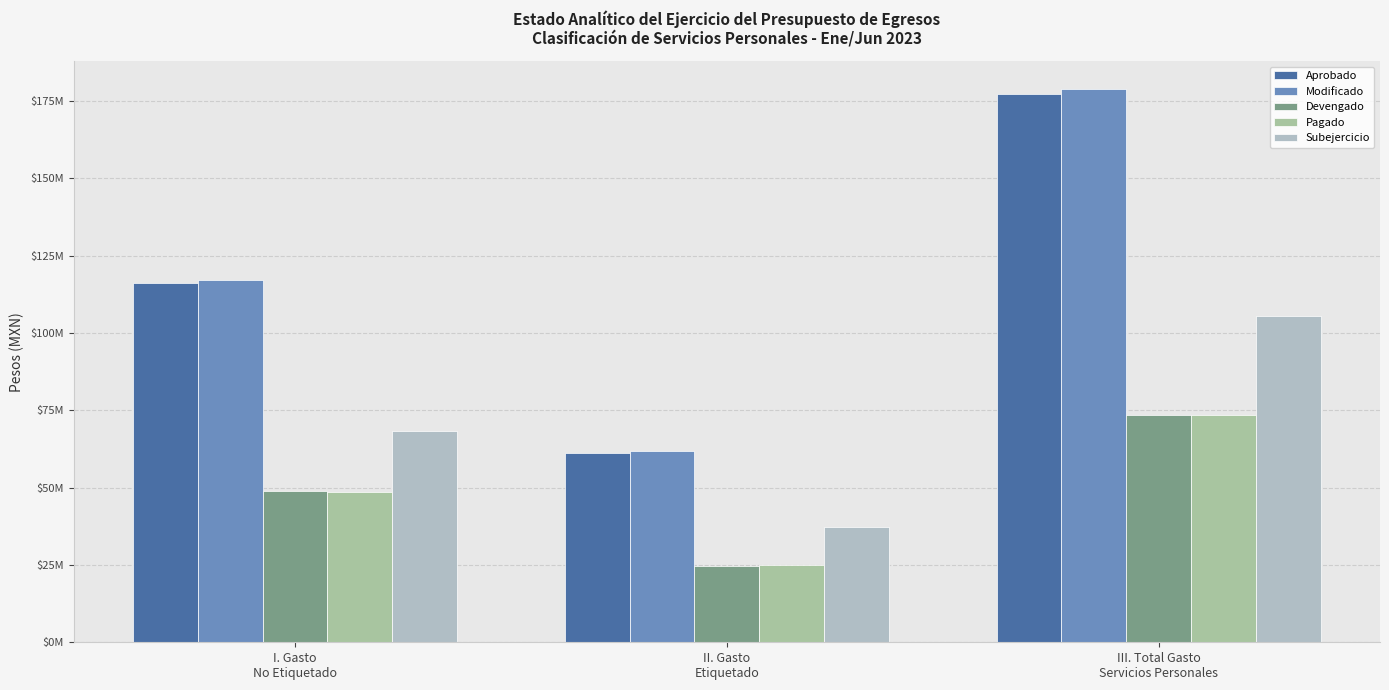

The value of Devengado at III. Total Gasto
Servicios Personales is 73352556.7. True or false?

True